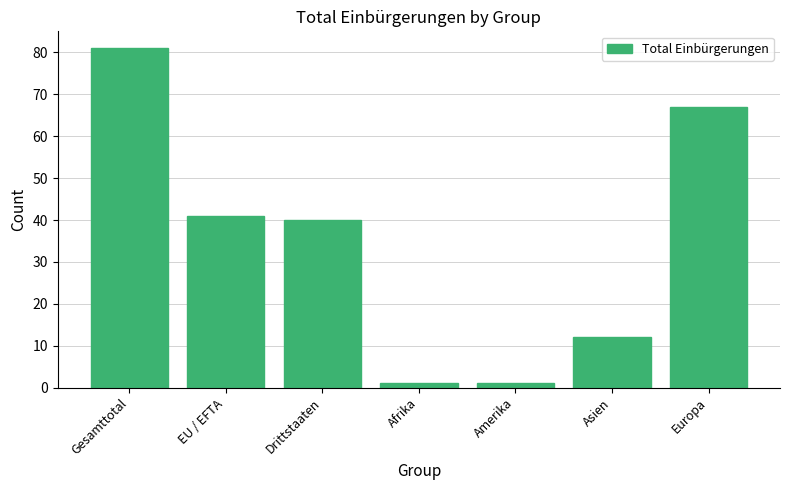

Approximately how many times larger is the value at Europa compared to EU / EFTA?

1.6